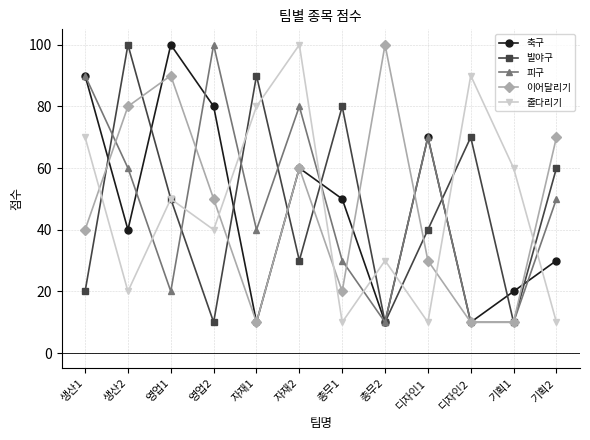

What is the label of the 5th point from the left?

자재1